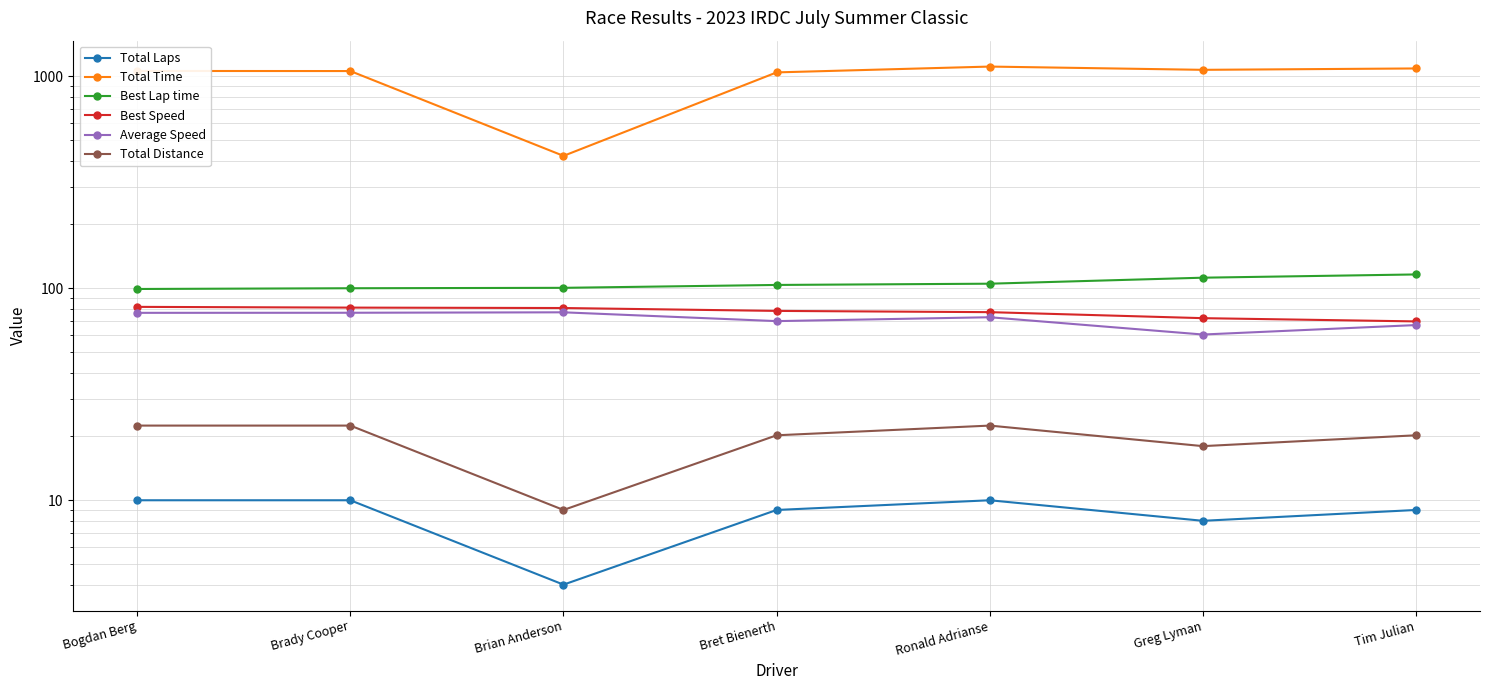

Is it true that Best Lap time equals 70.3 at Ronald Adrianse?

False